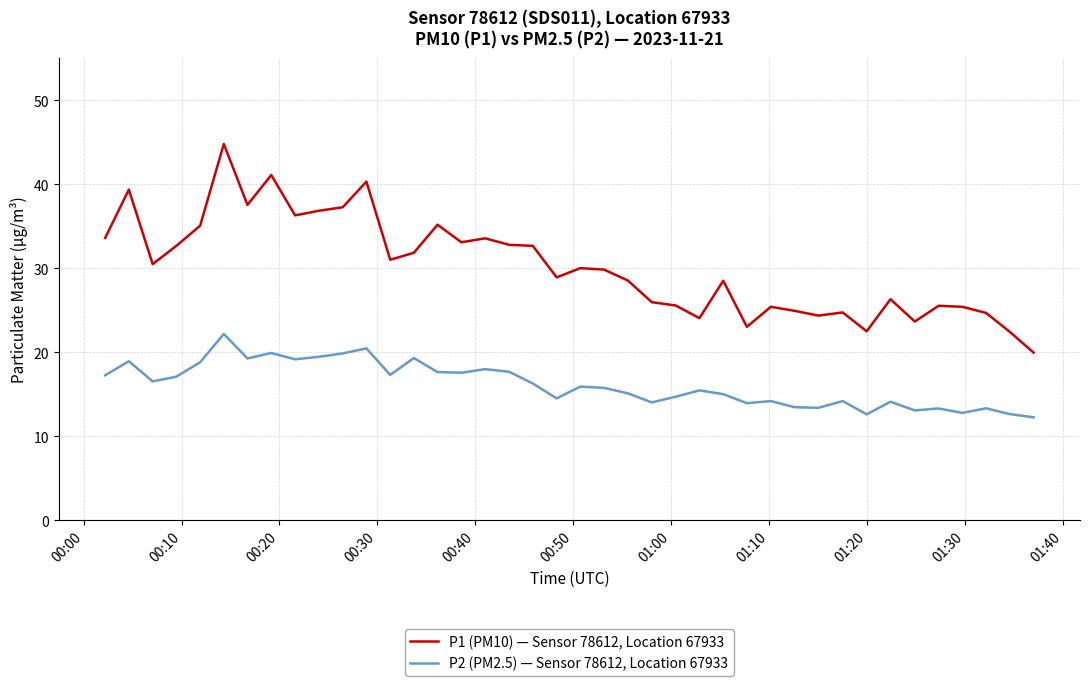

Which series has the largest total across all categories?

P1 (PM10) — Sensor 78612, Location 67933